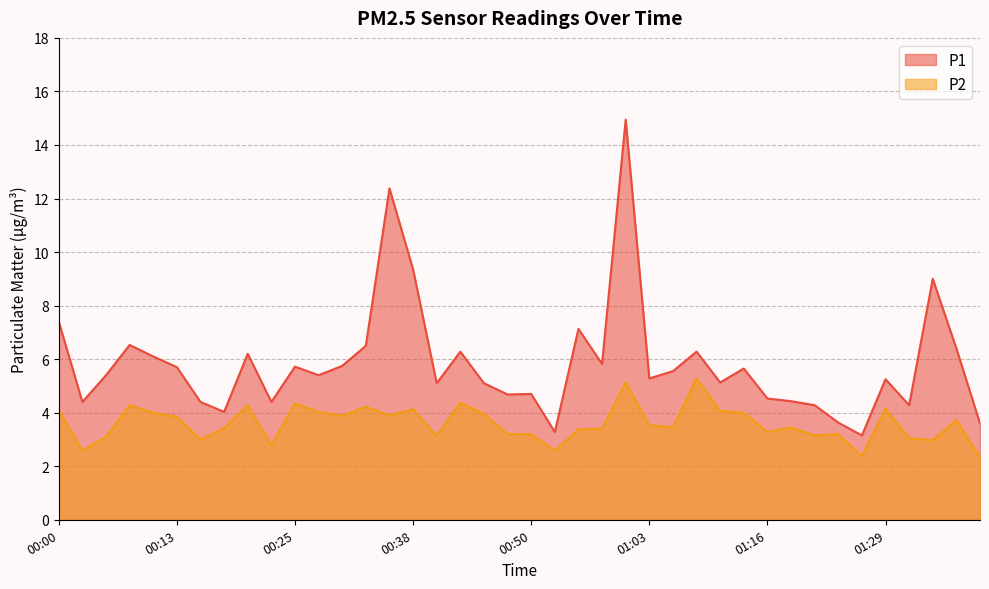

Read the P2 value at 01:16.

3.3